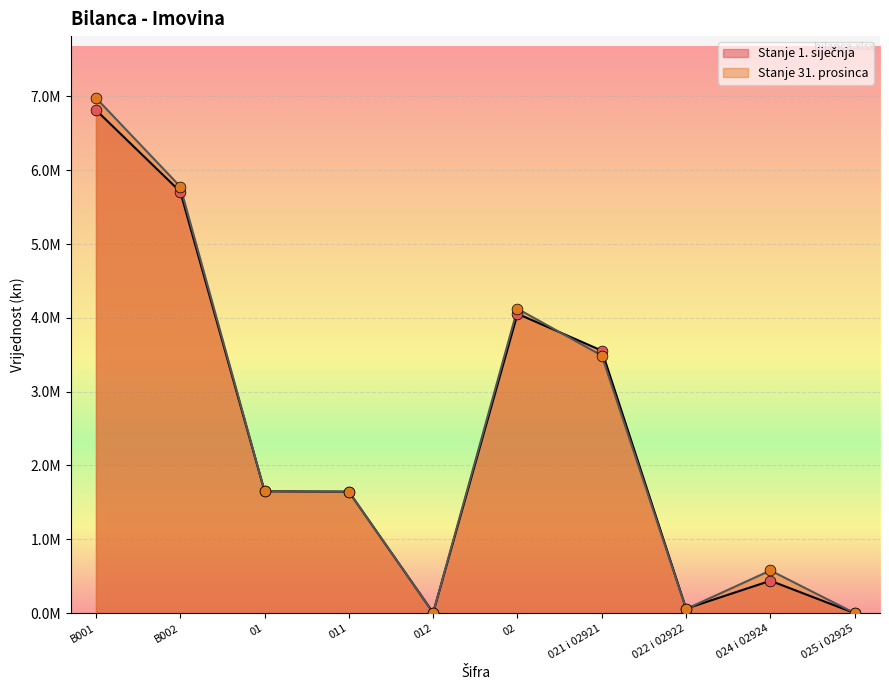

At how many categories does at least one series exceed 2797636?

4